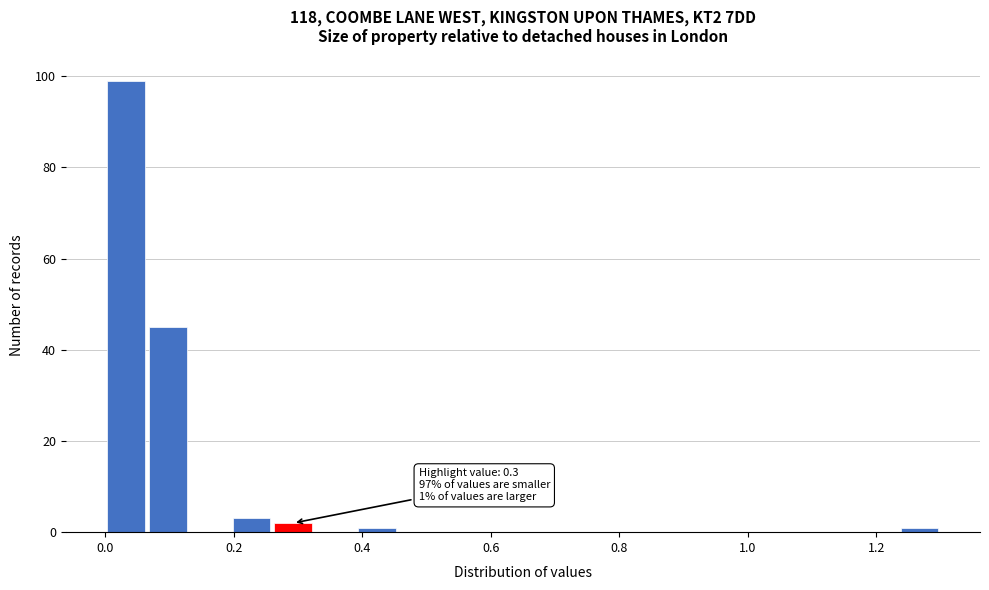

Read against the x-axis, roughly where is the centre of the tallest bar?

0.04